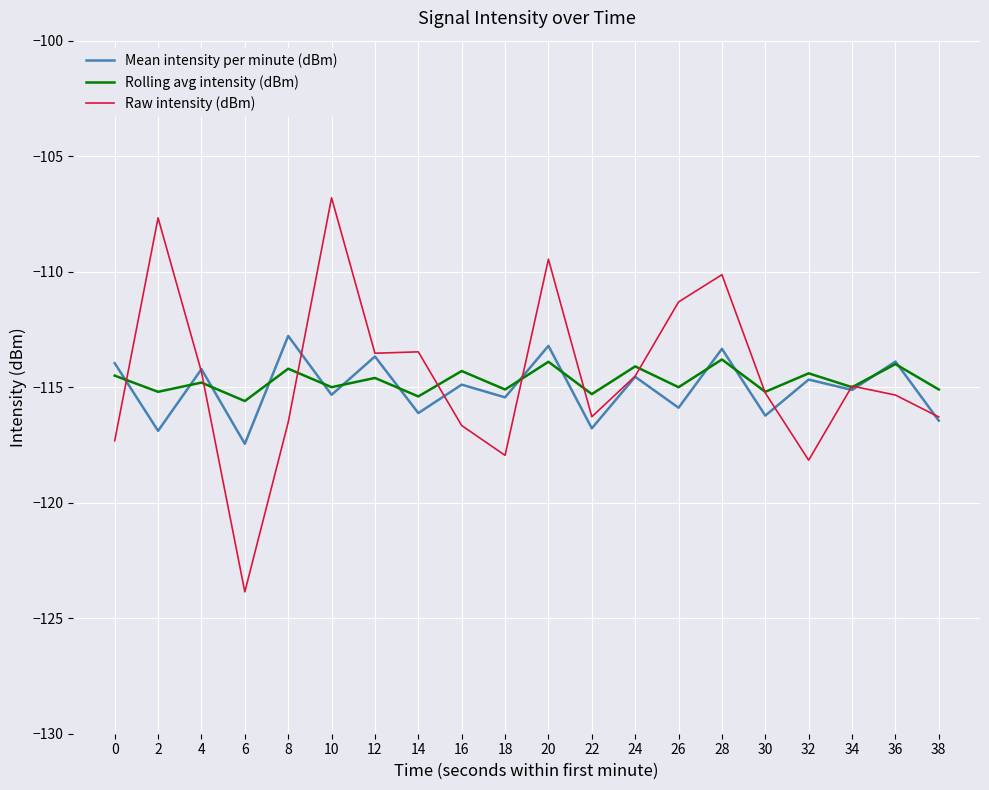

At which label does Raw intensity (dBm) reach its peak?

10